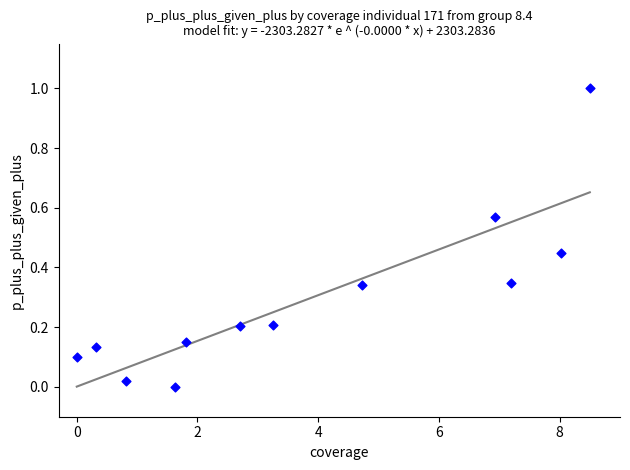

What is the range of X values (max minus min)?

8.5